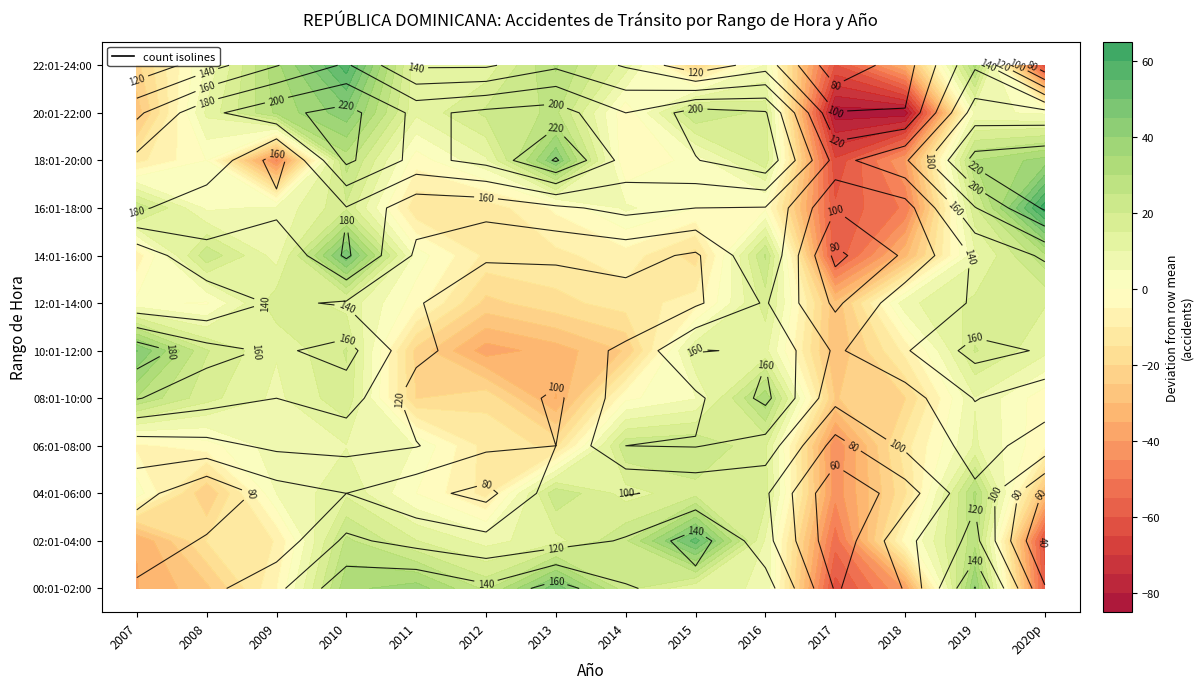

At how many categories does at least one series exceed 130?

14